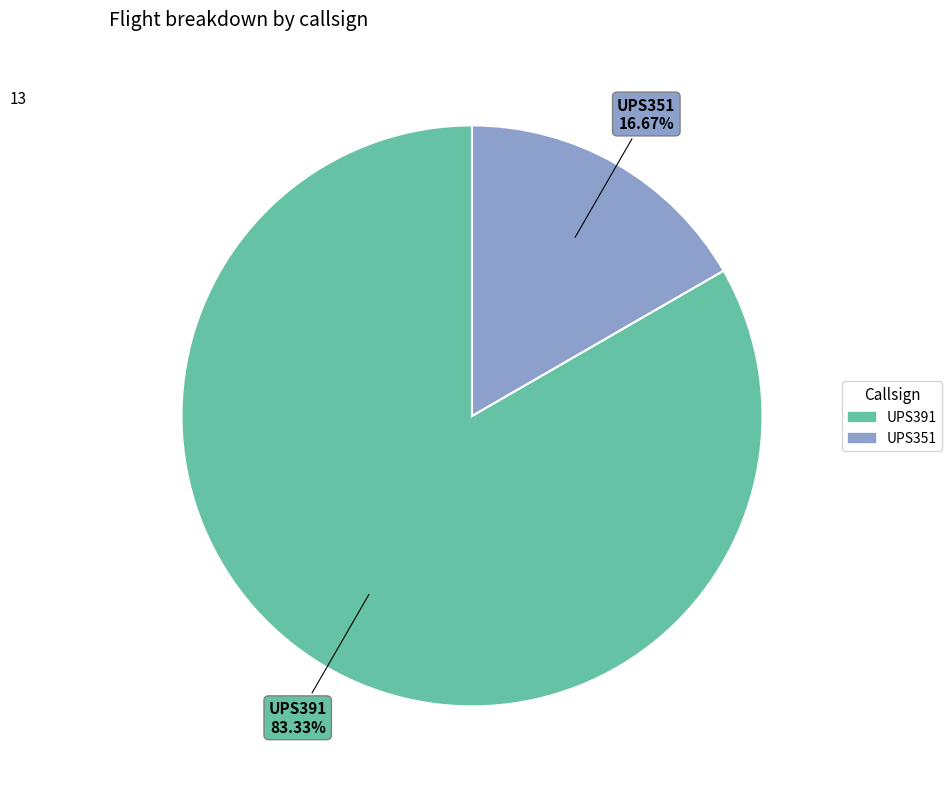

To the nearest percent, what percentage of the pie is UPS391?

83%